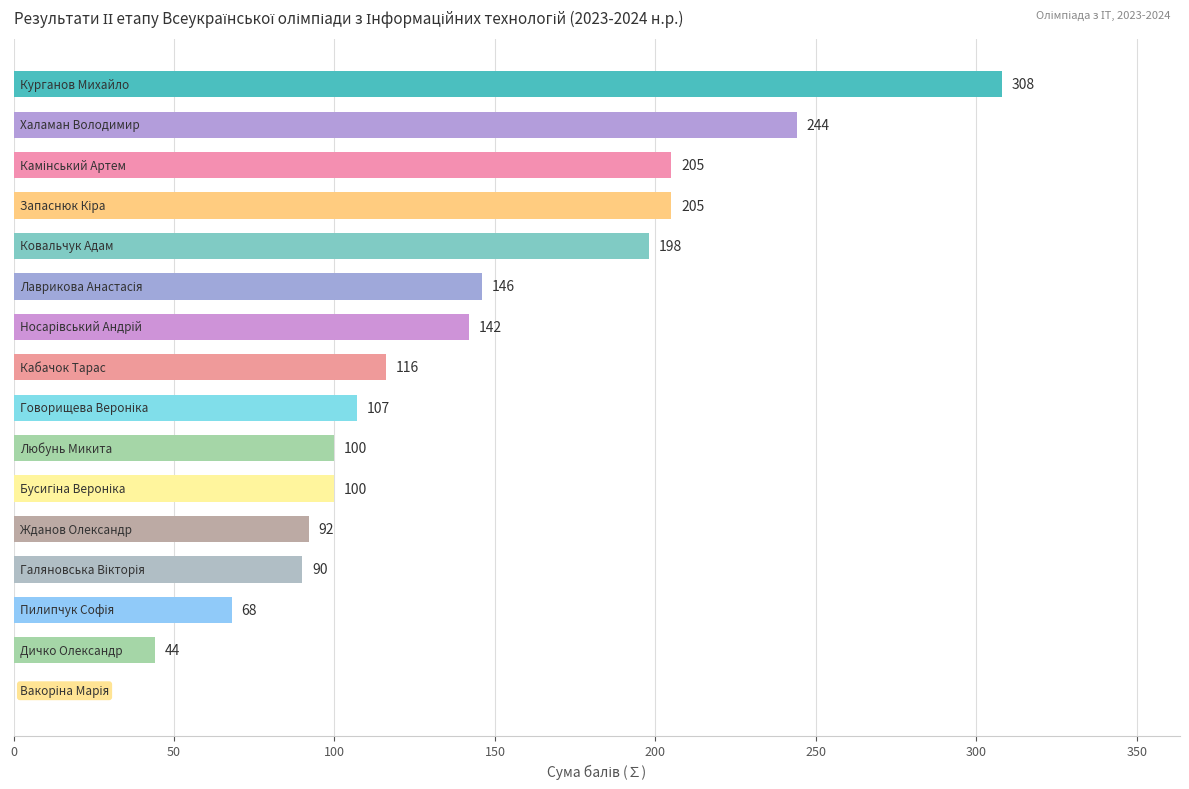

What is the greatest value displayed?

308